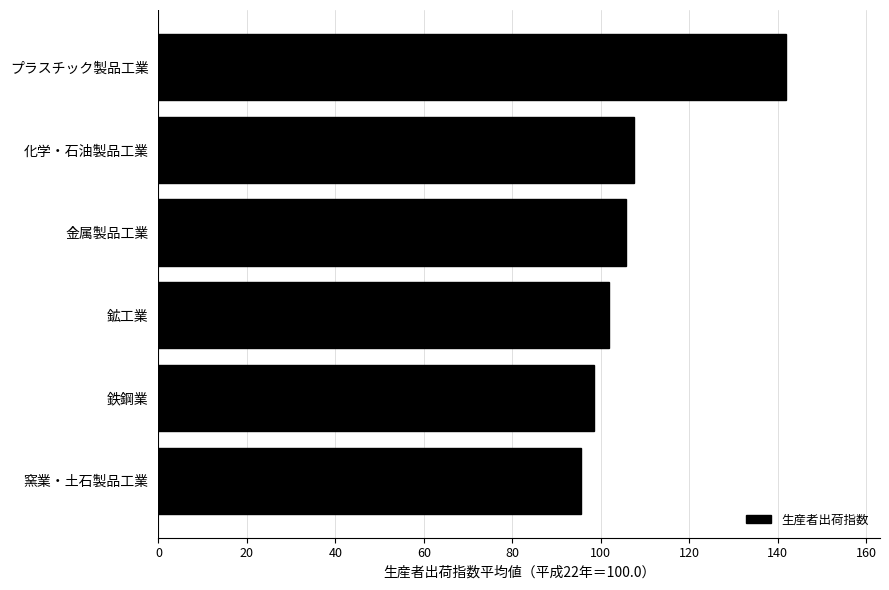

What is the approximate value at プラスチック製品工業?

141.9